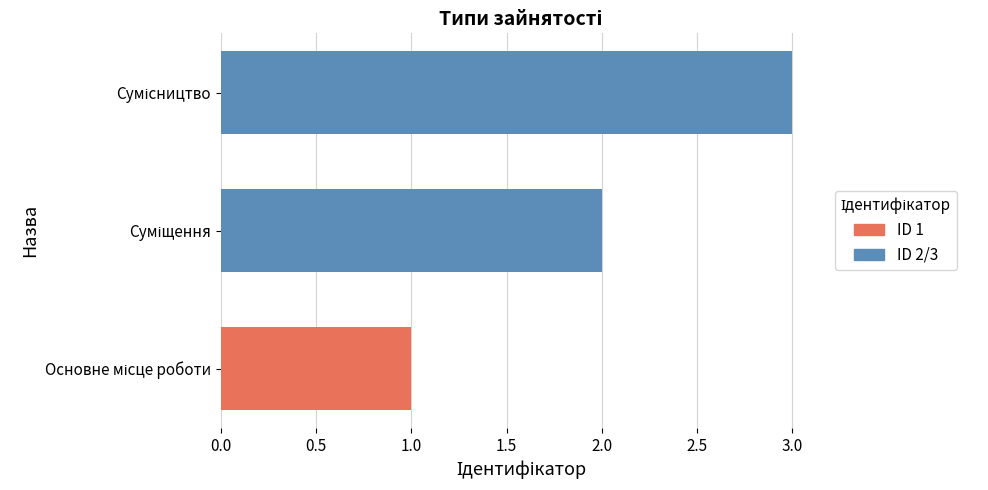

What is the greatest value displayed?

3